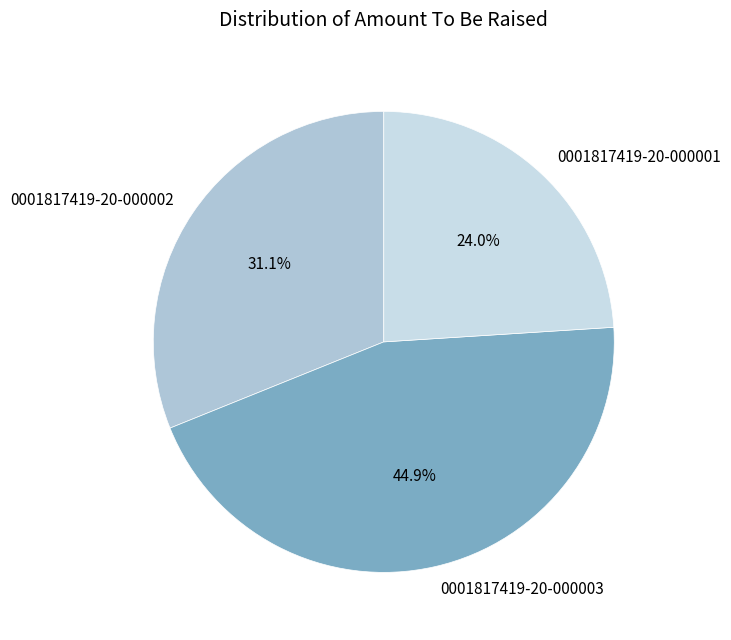

Does any single category account for the majority?

No